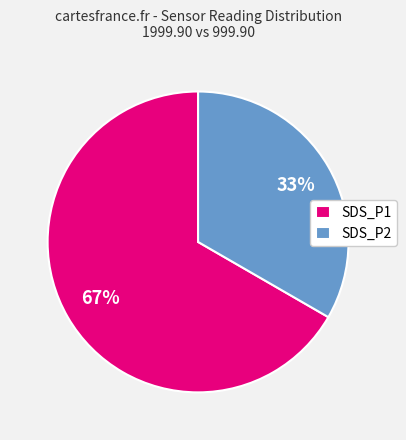

To the nearest percent, what is the average slice percentage?

50%